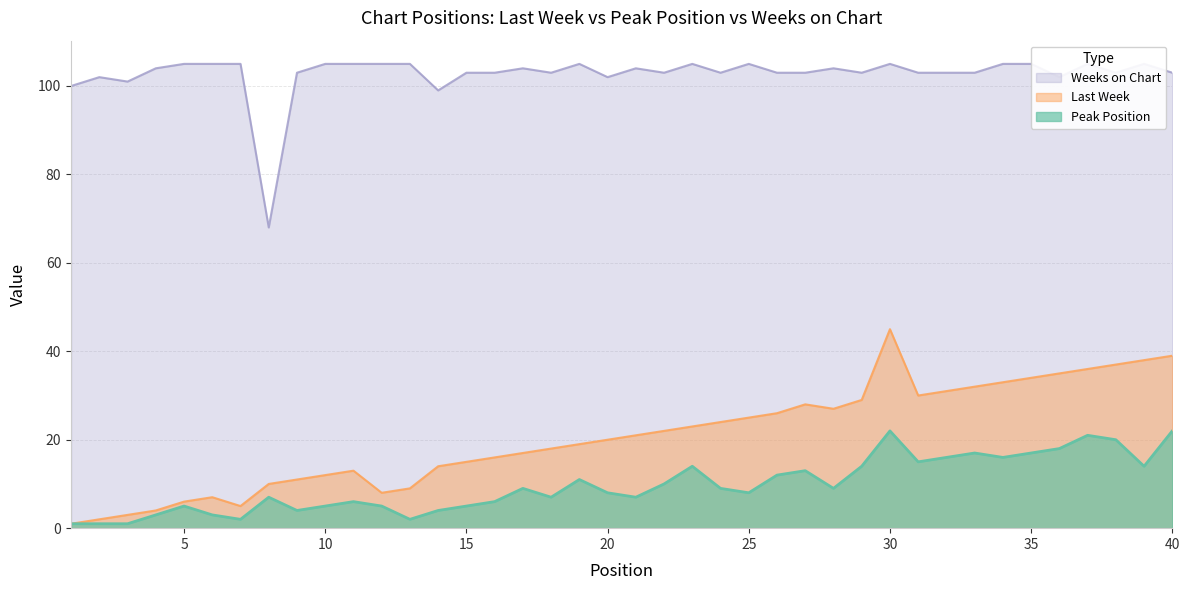

What is the difference between the second highest and second lowest values in the Weeks on Chart series?

6